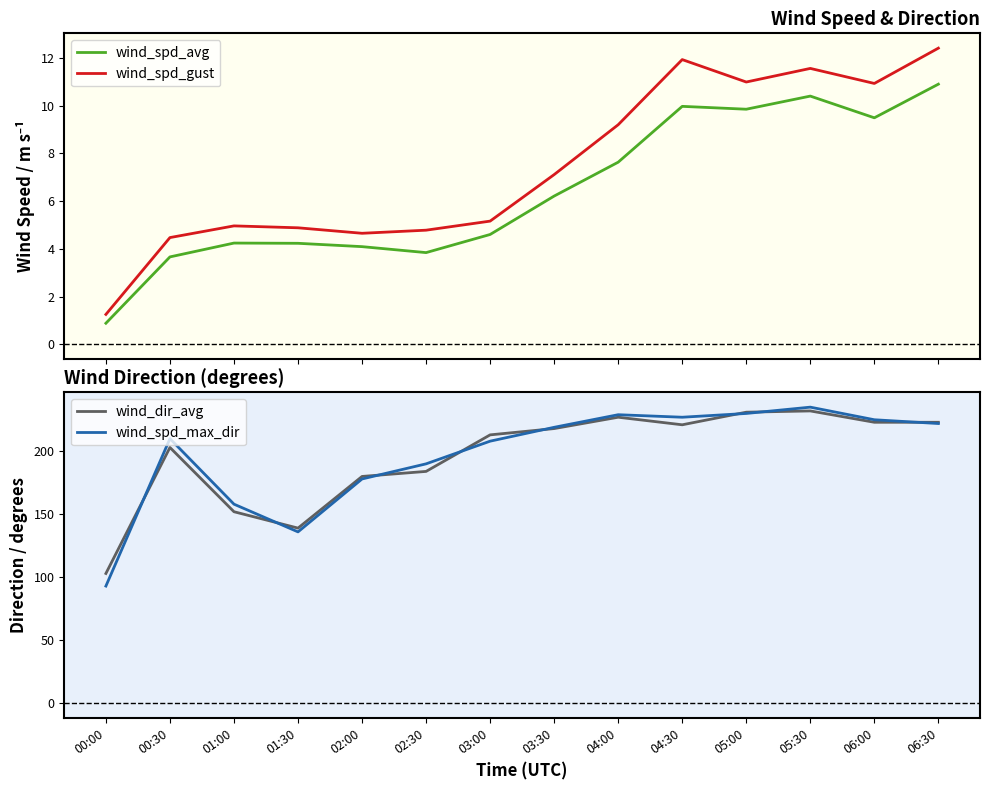

Between 03:30 and 05:30, which series saw the biggest shift?

wind_spd_max_dir